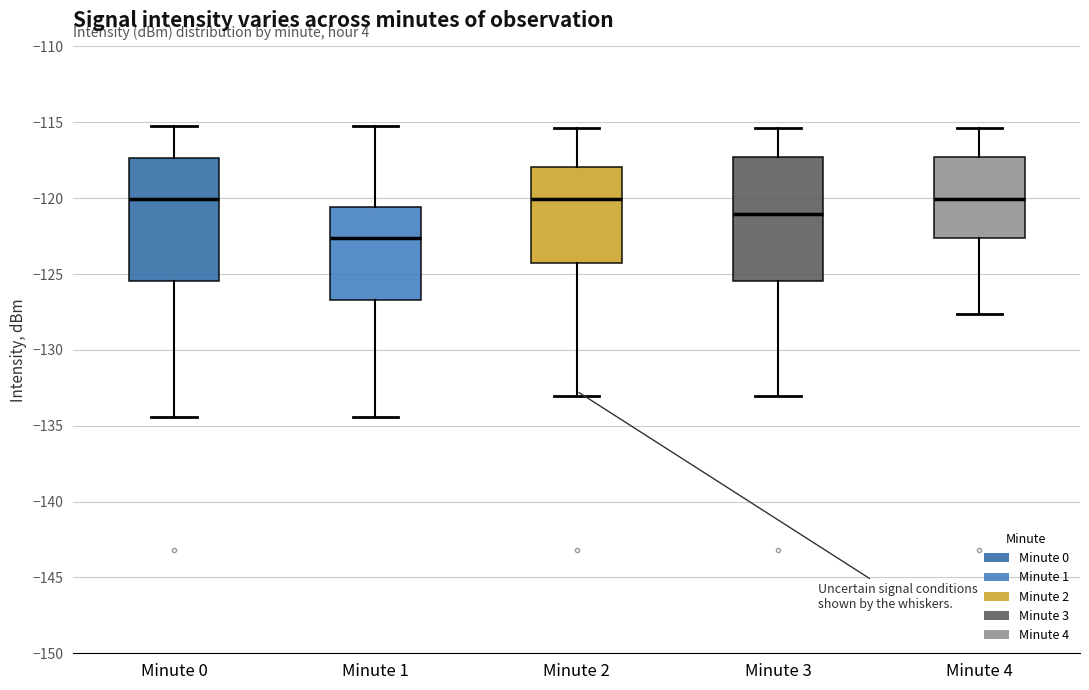

Where is the upper edge of the box for Minute 3 on the y-axis? The values are not printed on the chart, so give them approximately, as read against the axis.

-117.5